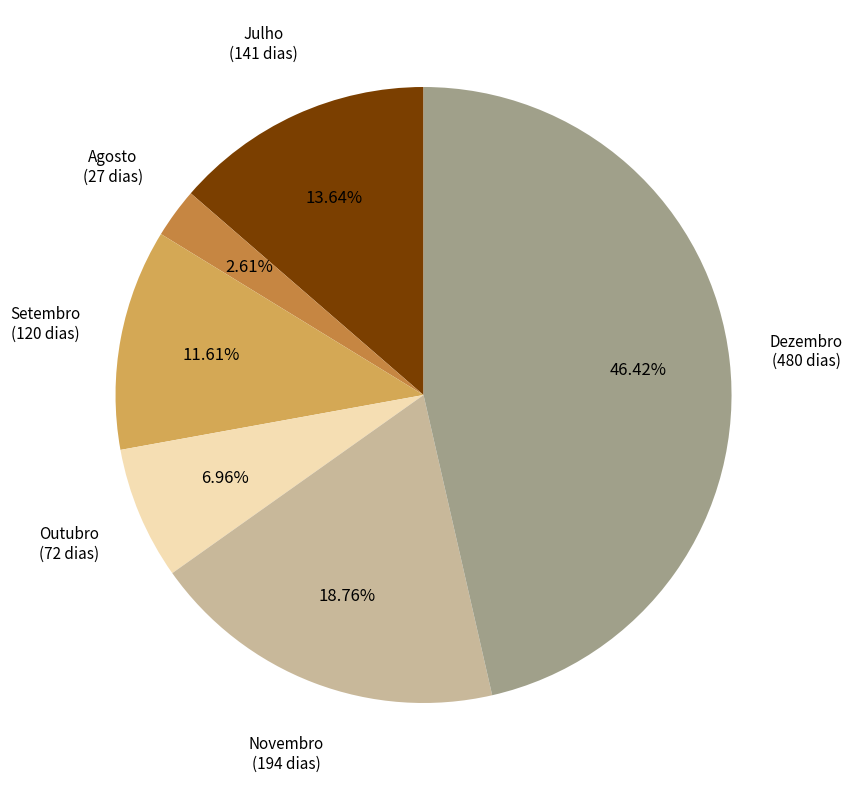

The Agosto slice represents 3% of the pie. True or false?

True